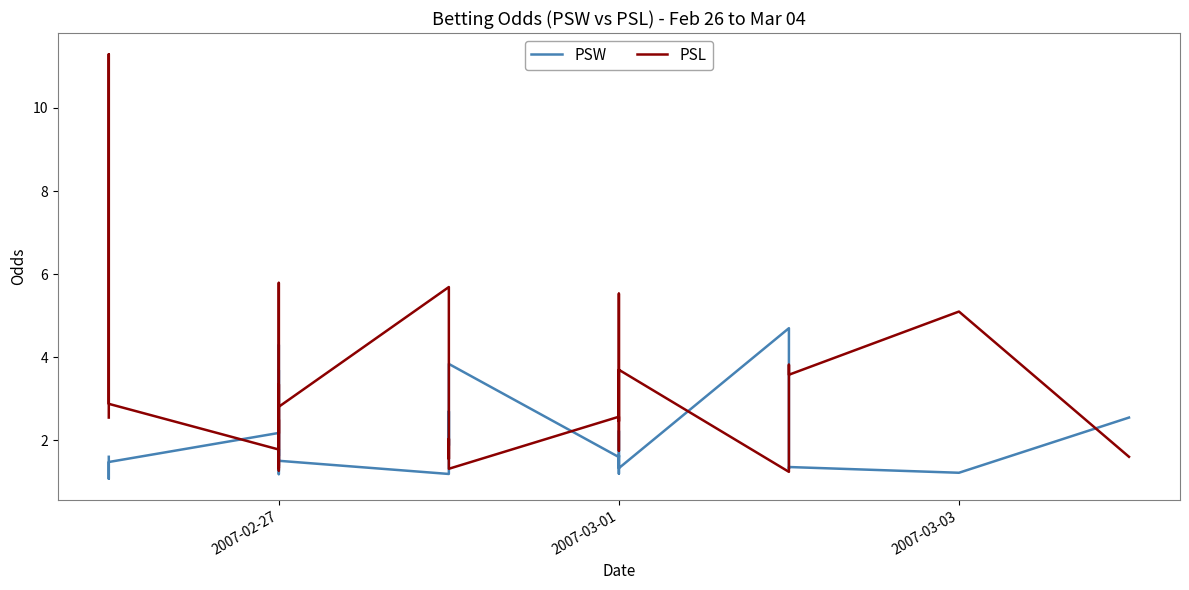

Is it true that PSL equals 4.2 at 2007-03-01?

False